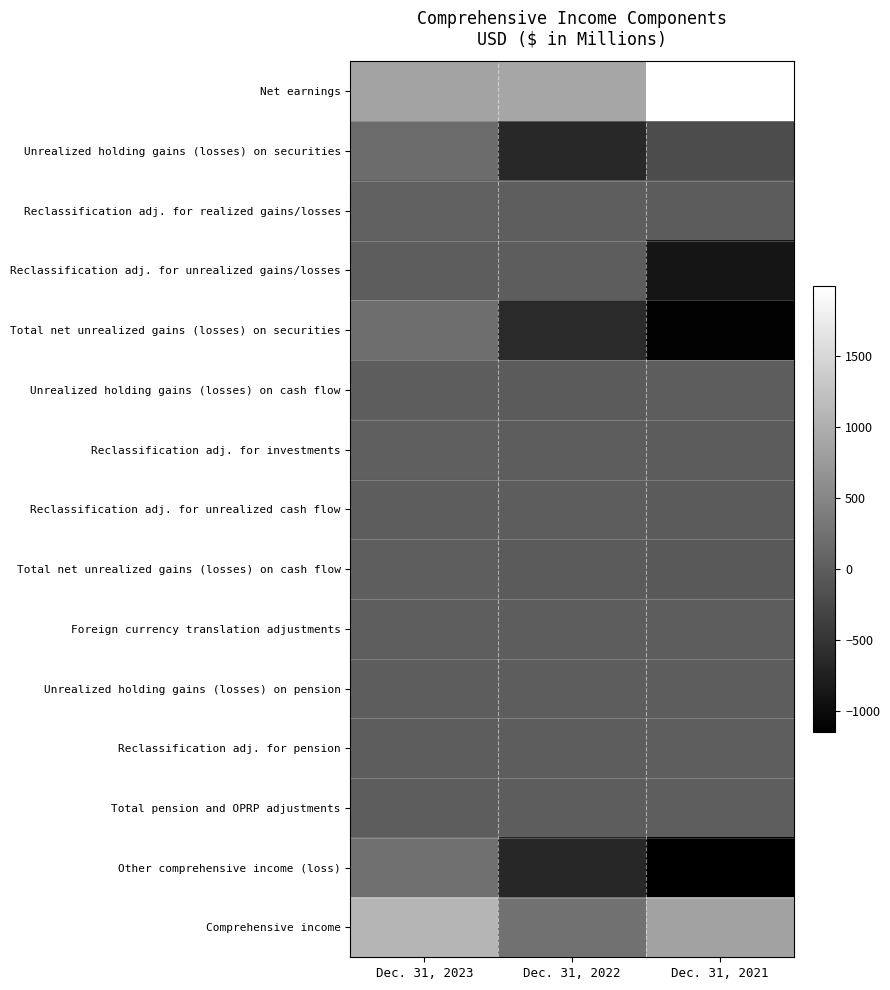

What is the spread (max minus min) of values at Dec. 31, 2022?

1560